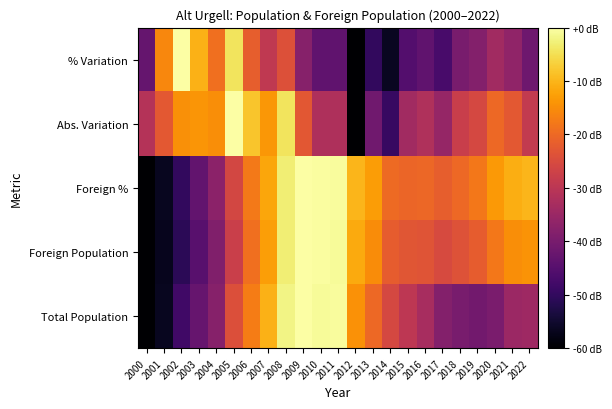

Which has a higher value, 2020 or 2011?

2011